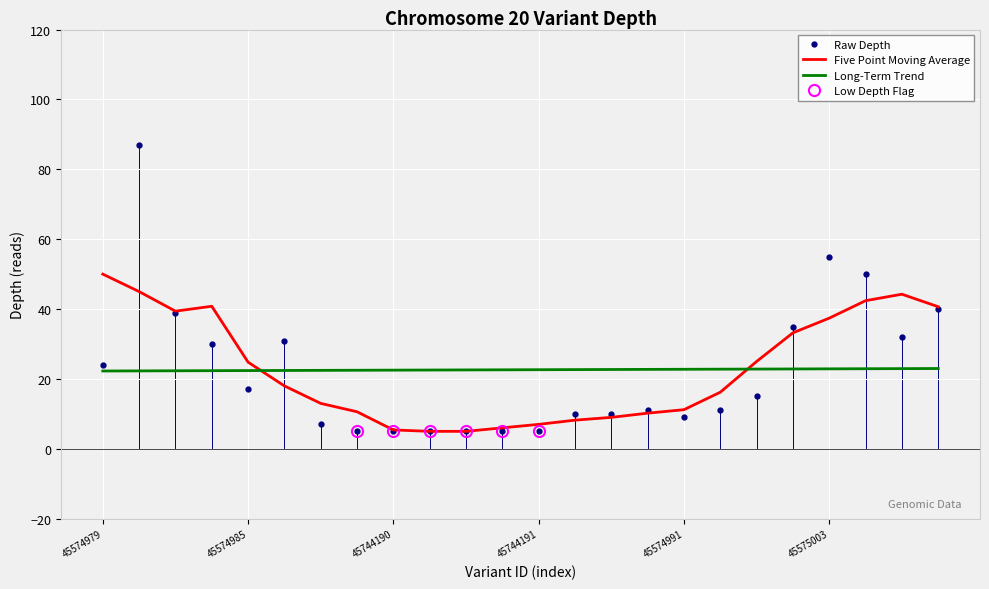

Which series has the largest total across all categories?

Long-Term Trend